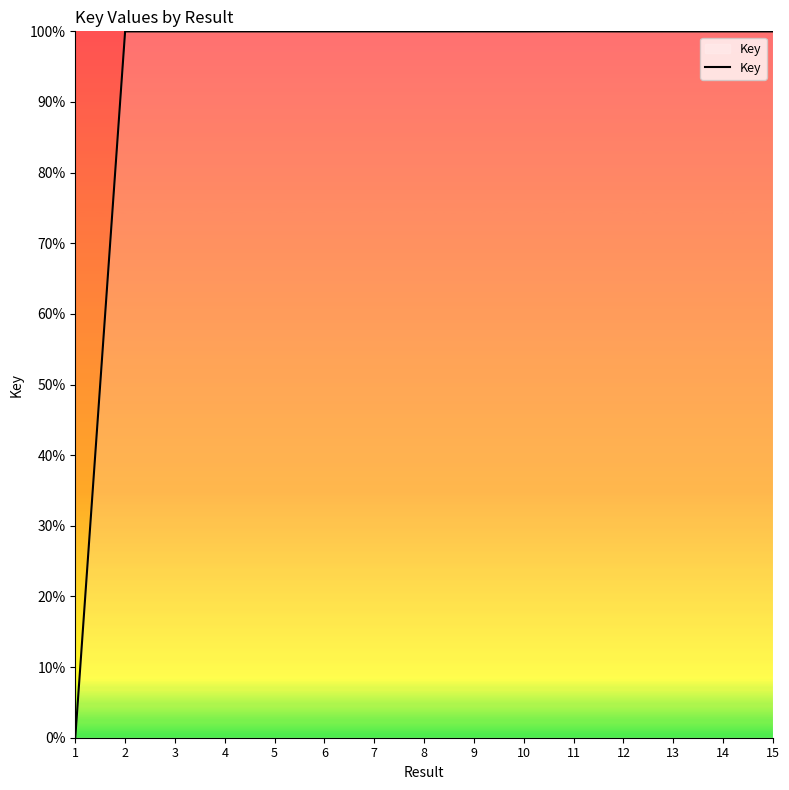

Approximately how many times larger is the value at 4 compared to 6?

1.0